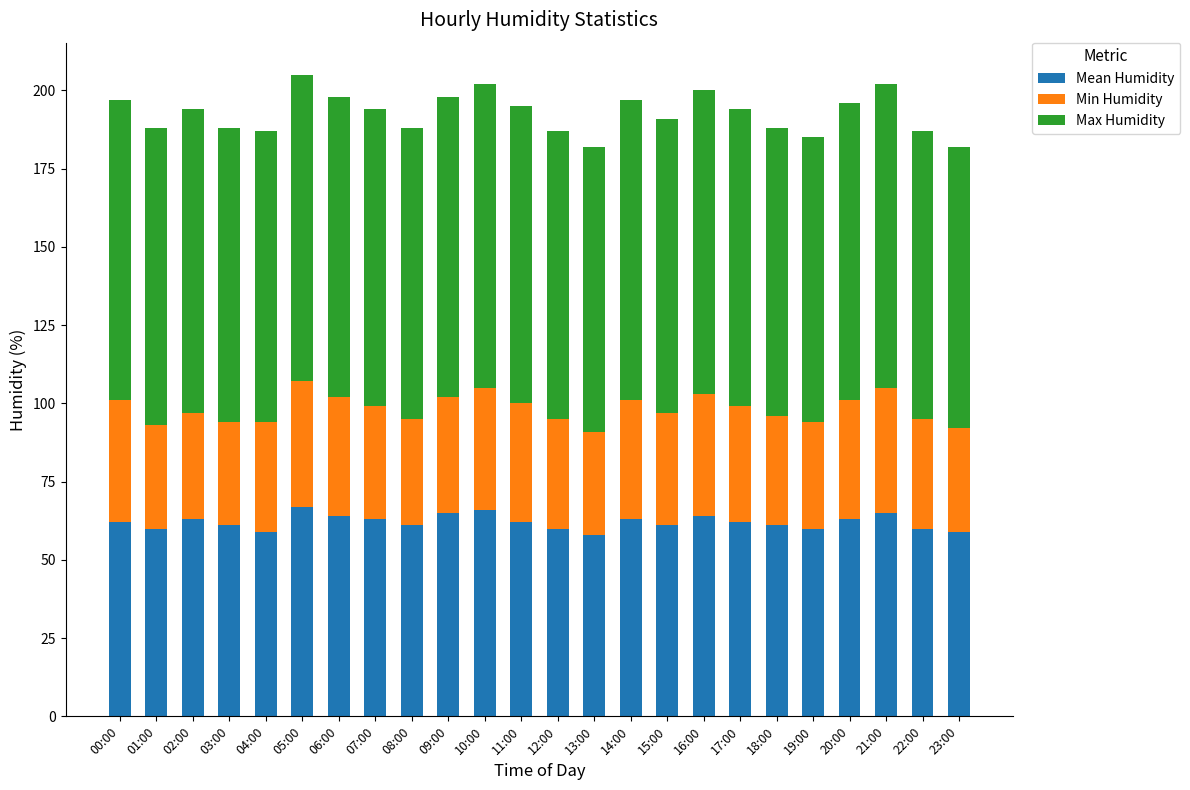

How many bars are there in total?

24